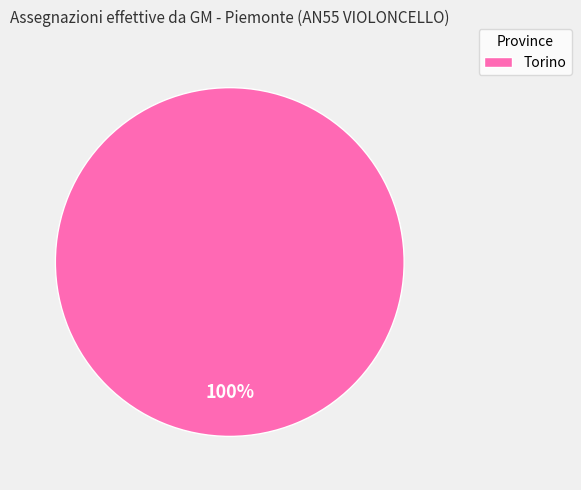

To the nearest percent, what percentage of the pie is Torino?

100%